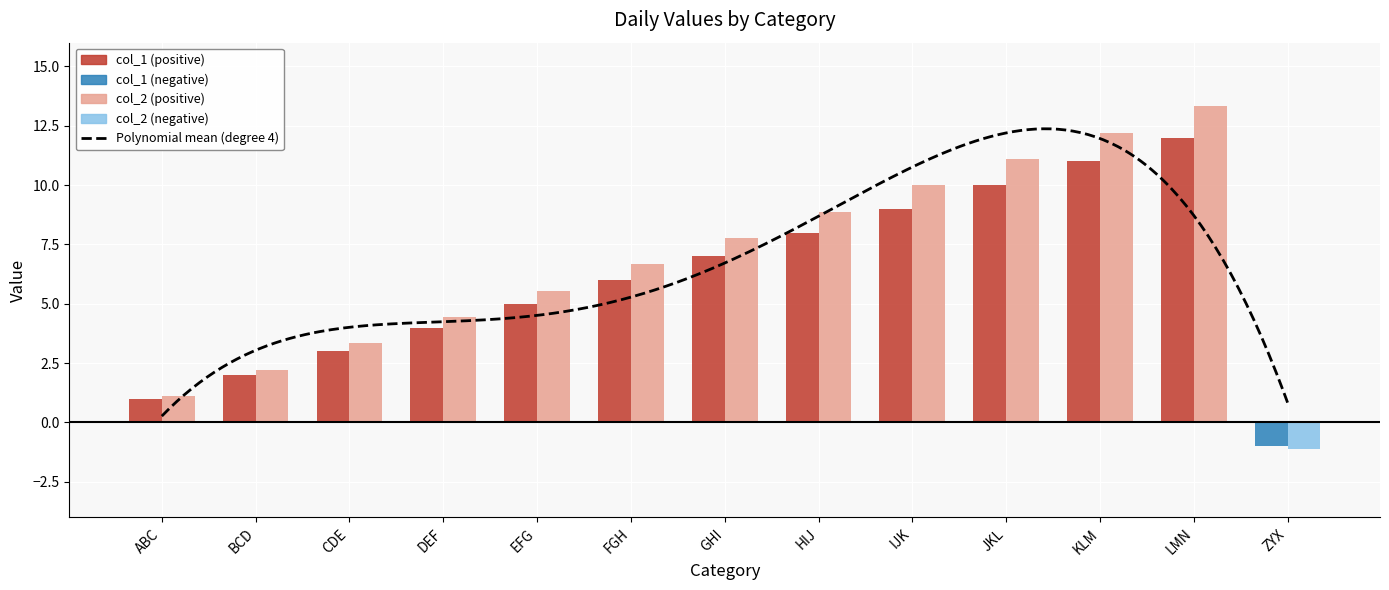

At which label does col_2 first exceed 6?

FGH